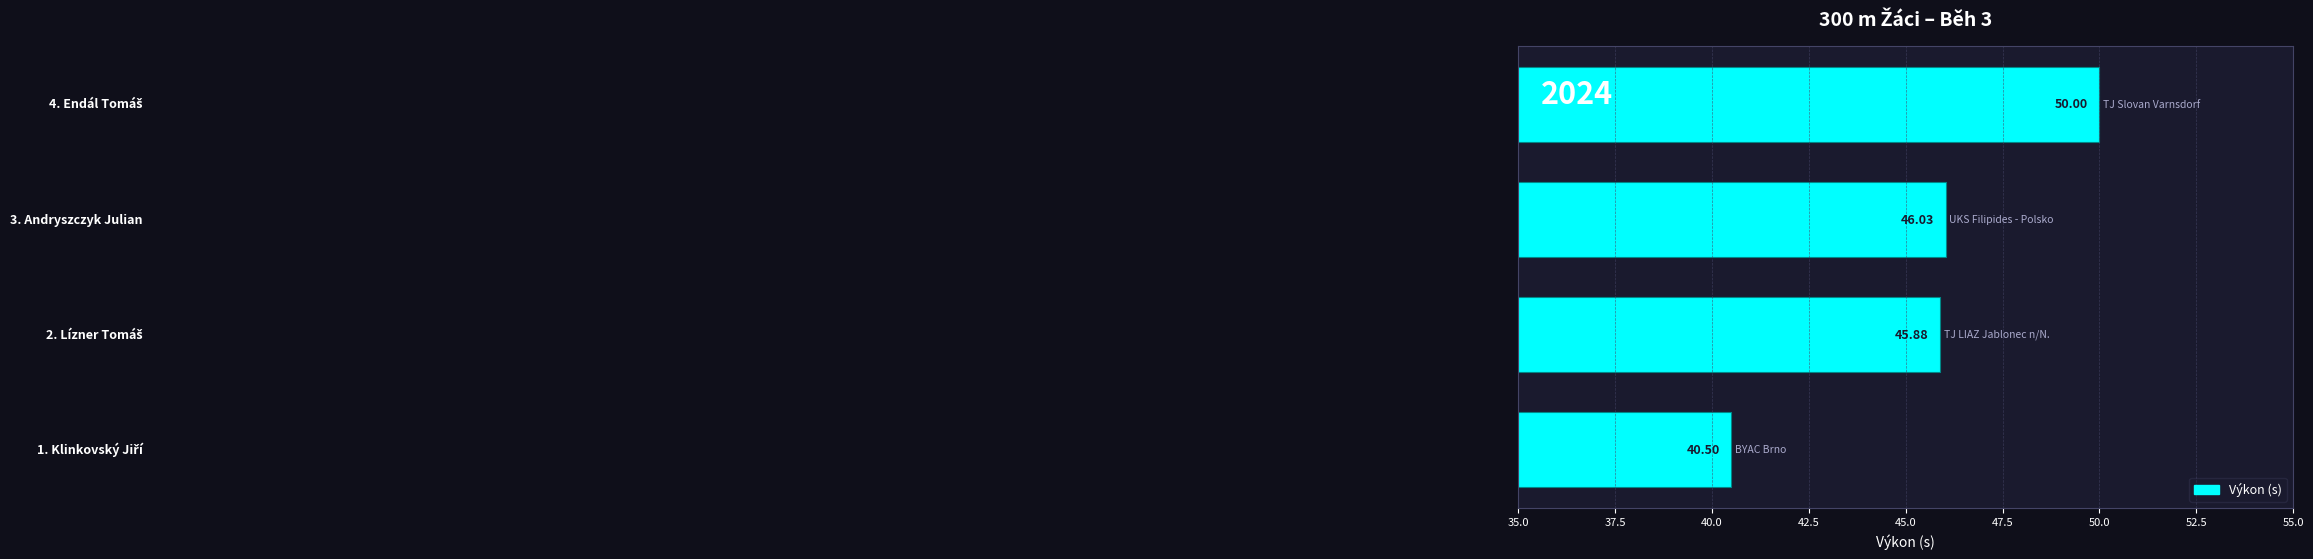

What is the difference between the maximum and second lowest values?

4.1